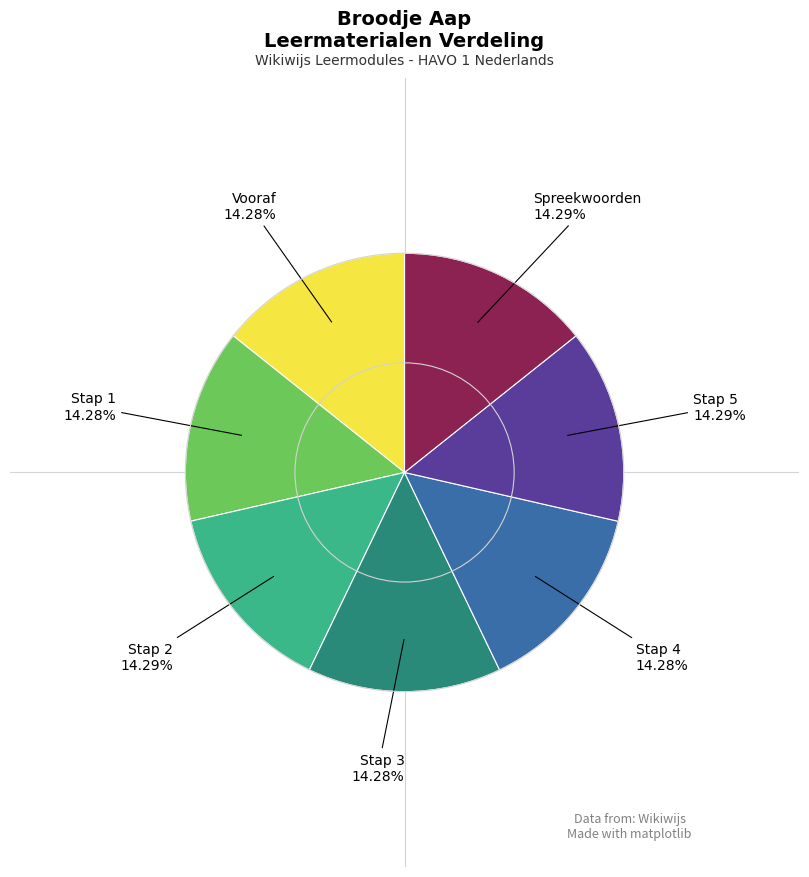

Is there a majority slice in this chart?

No